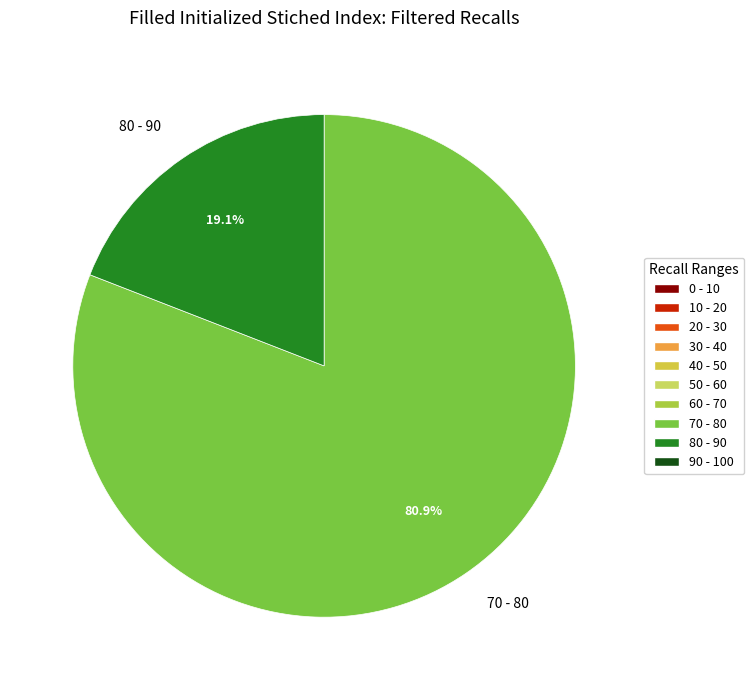

Between 80 - 90 and 70 - 80, which is larger?

70 - 80